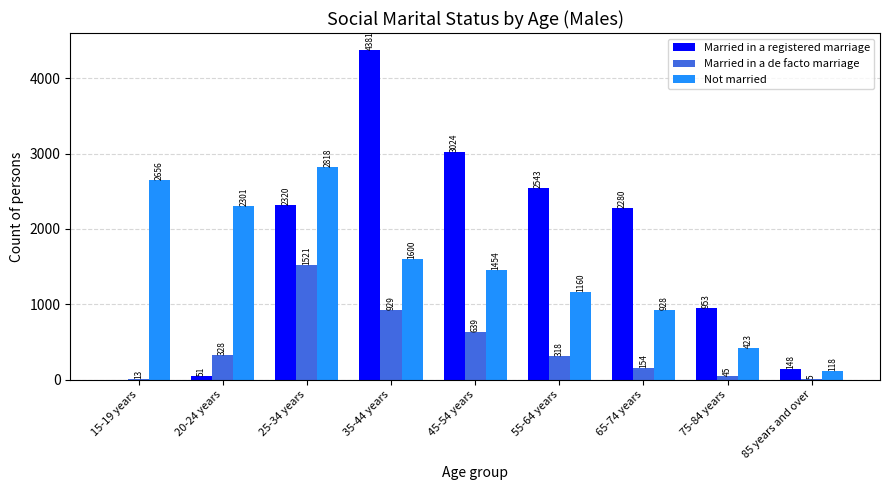

Does the chart contain stacked bars?

No